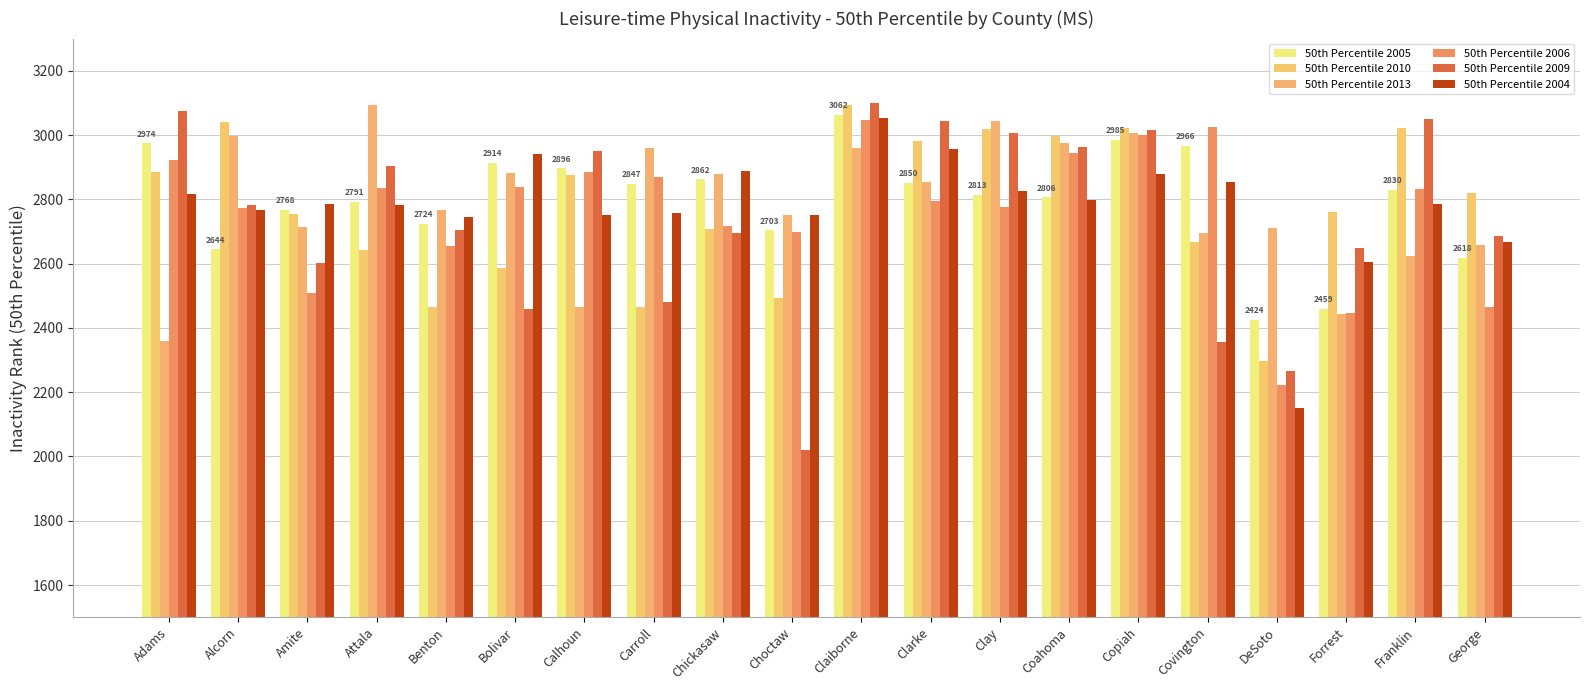

True or false: 50th Percentile 2006 has a value of 2697 at Choctaw.

True